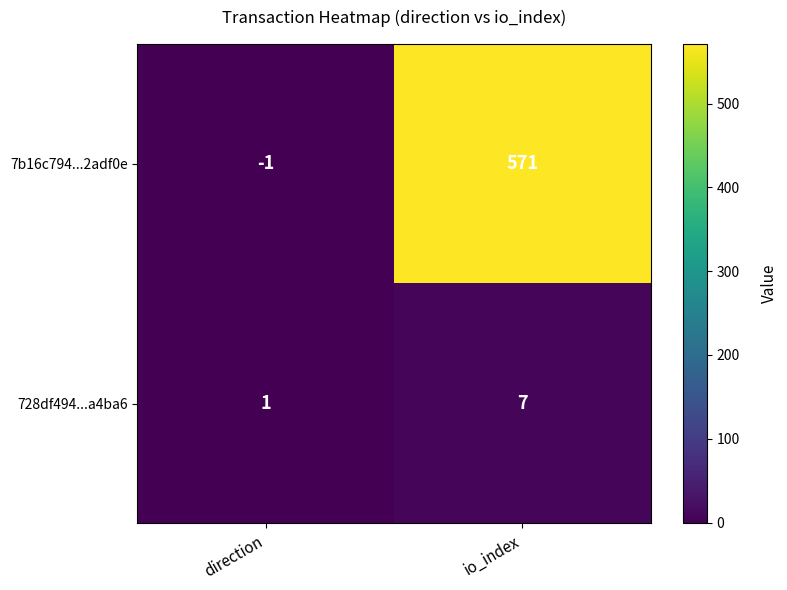

What is the sum of all 7b16c794...2adf0e values?

570